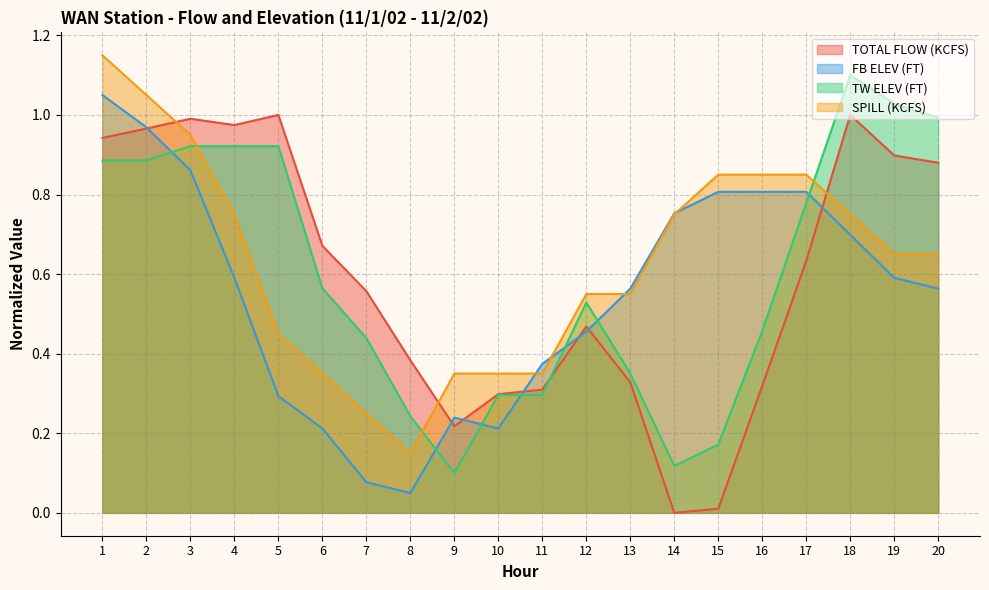

Between 14 and 19, which is larger?

19